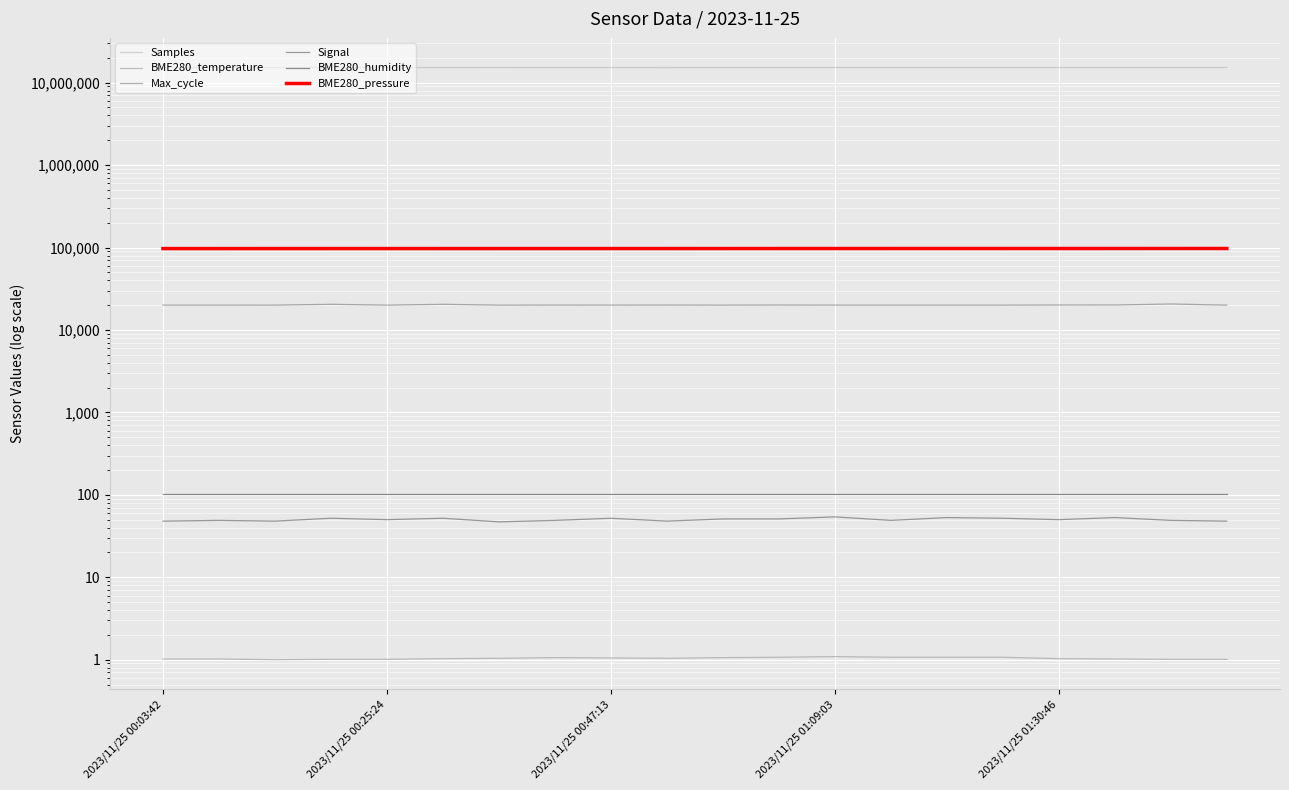

What is the spread (max minus min) of values at 19?

15272980.0